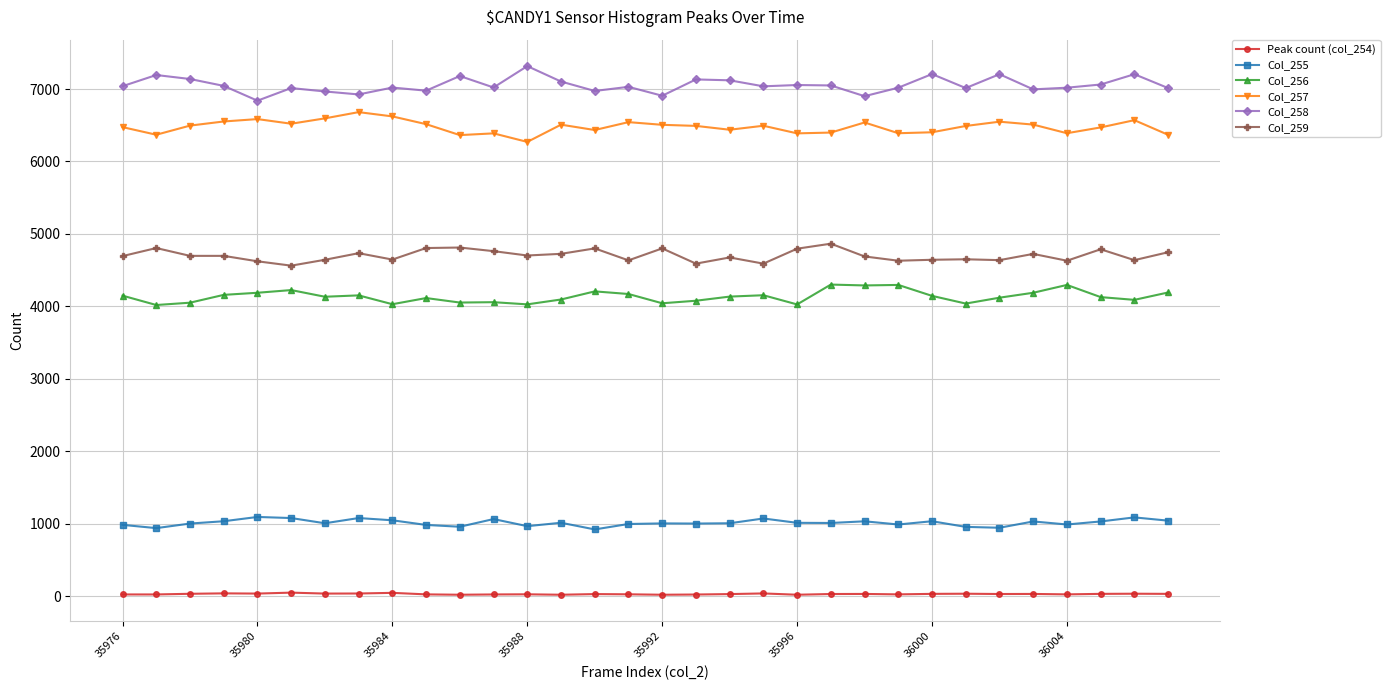

List the series in order of their peak value, highest first.

Col_258, Col_257, Col_259, Col_256, Col_255, Peak count (col_254)